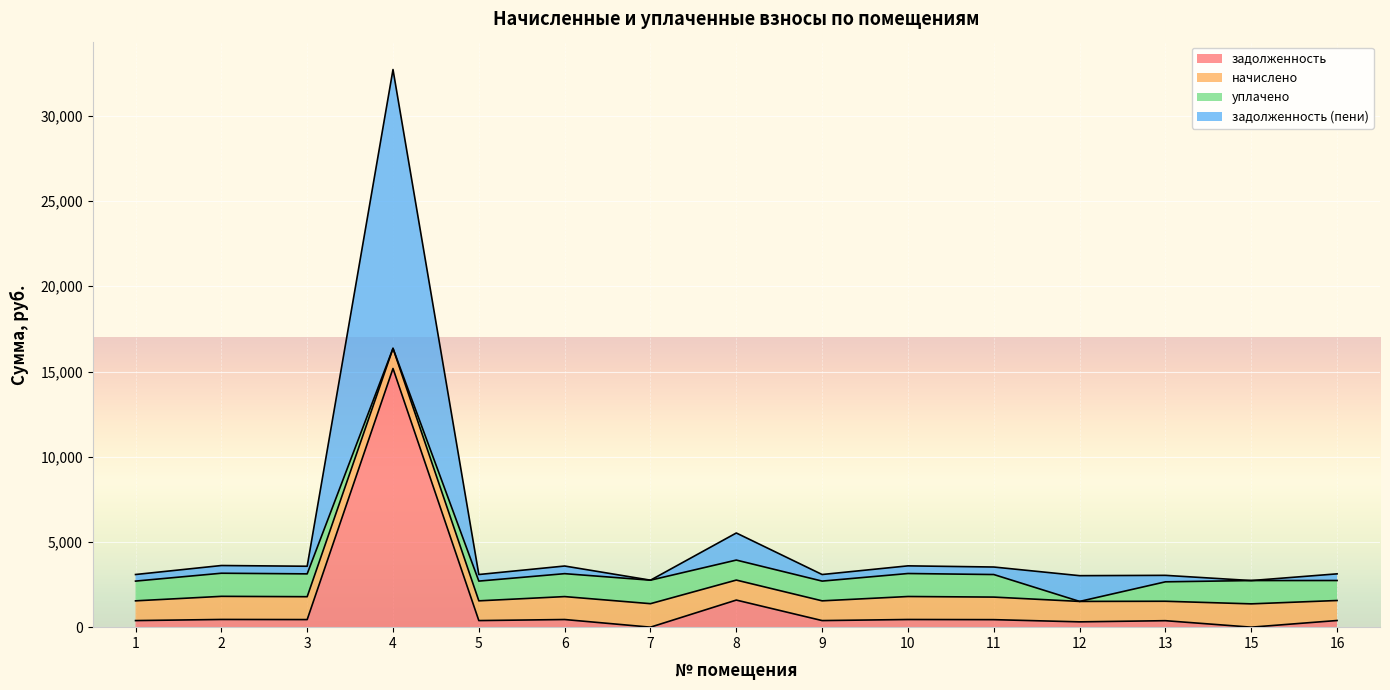

Which series has the widest spread of values?

задолженность